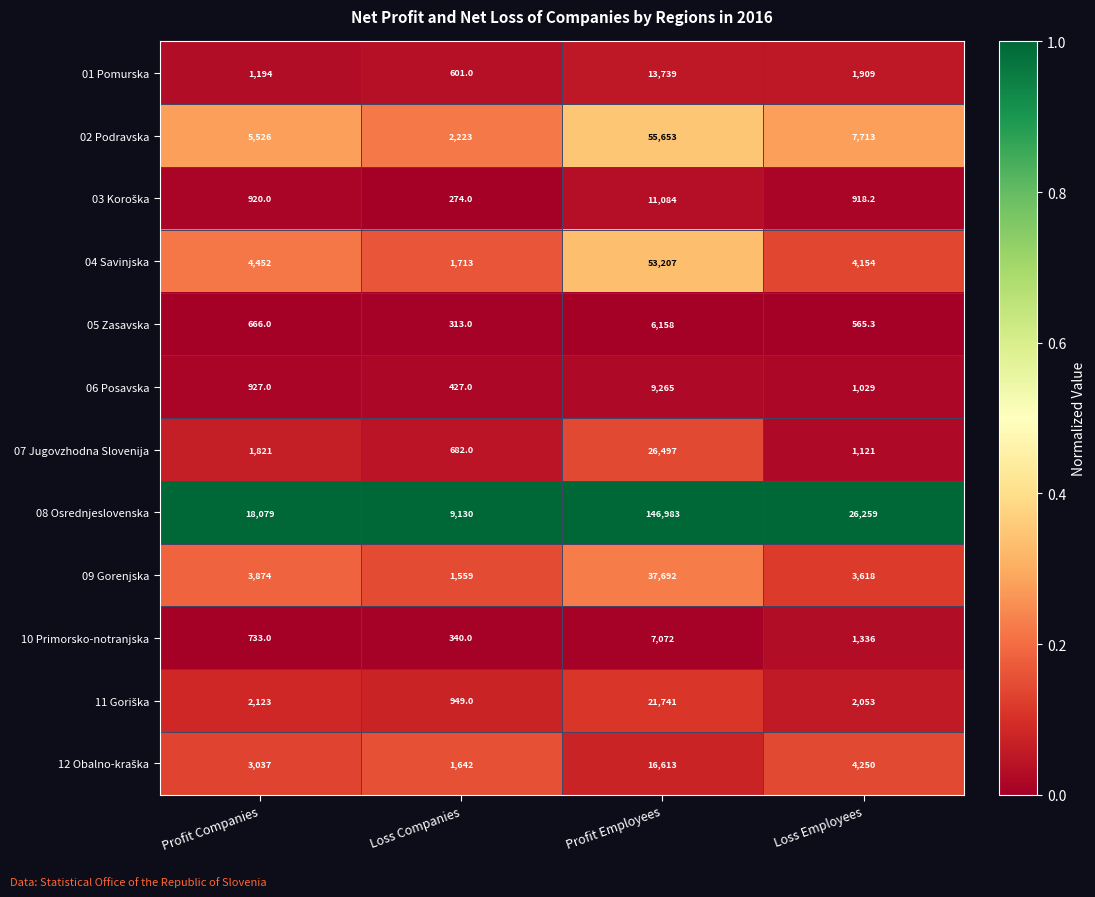

True or false: 02 Podravska has a value of 7713.0 at Loss Employees.

True